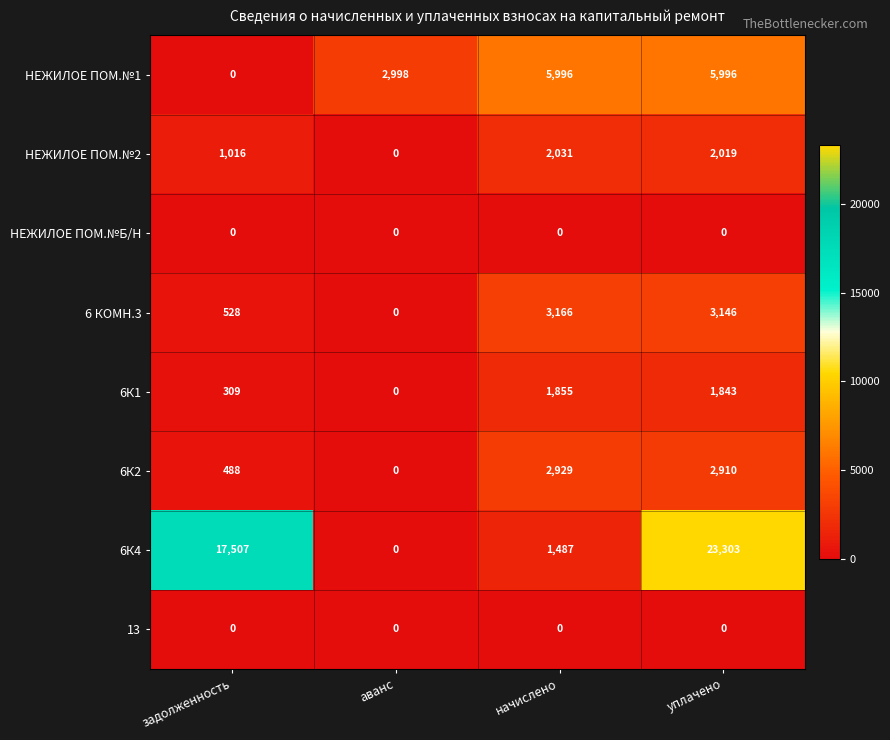

Which series changed the most between аванс and уплачено?

6К4